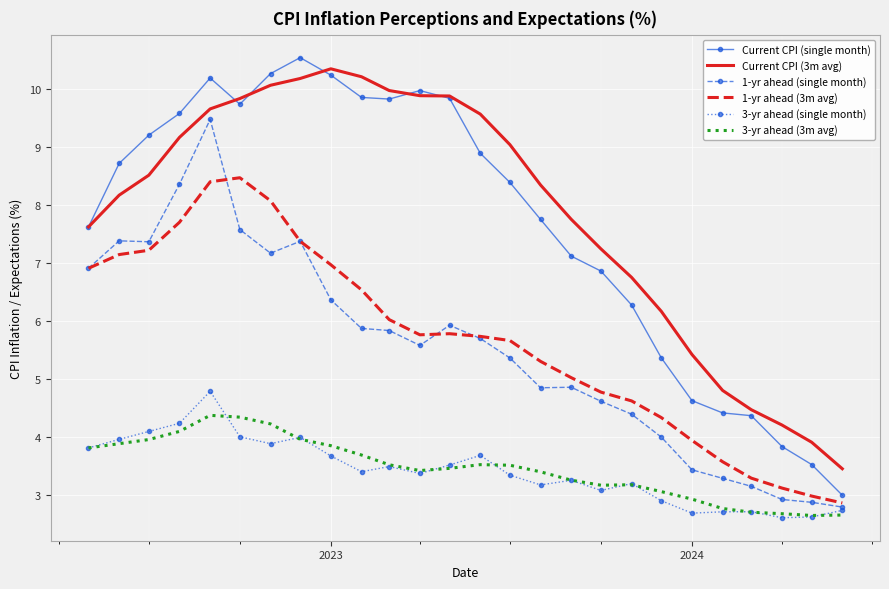

True or false: 3-yr ahead (3m avg) and 1-yr ahead (3m avg) intersect in this chart.

False